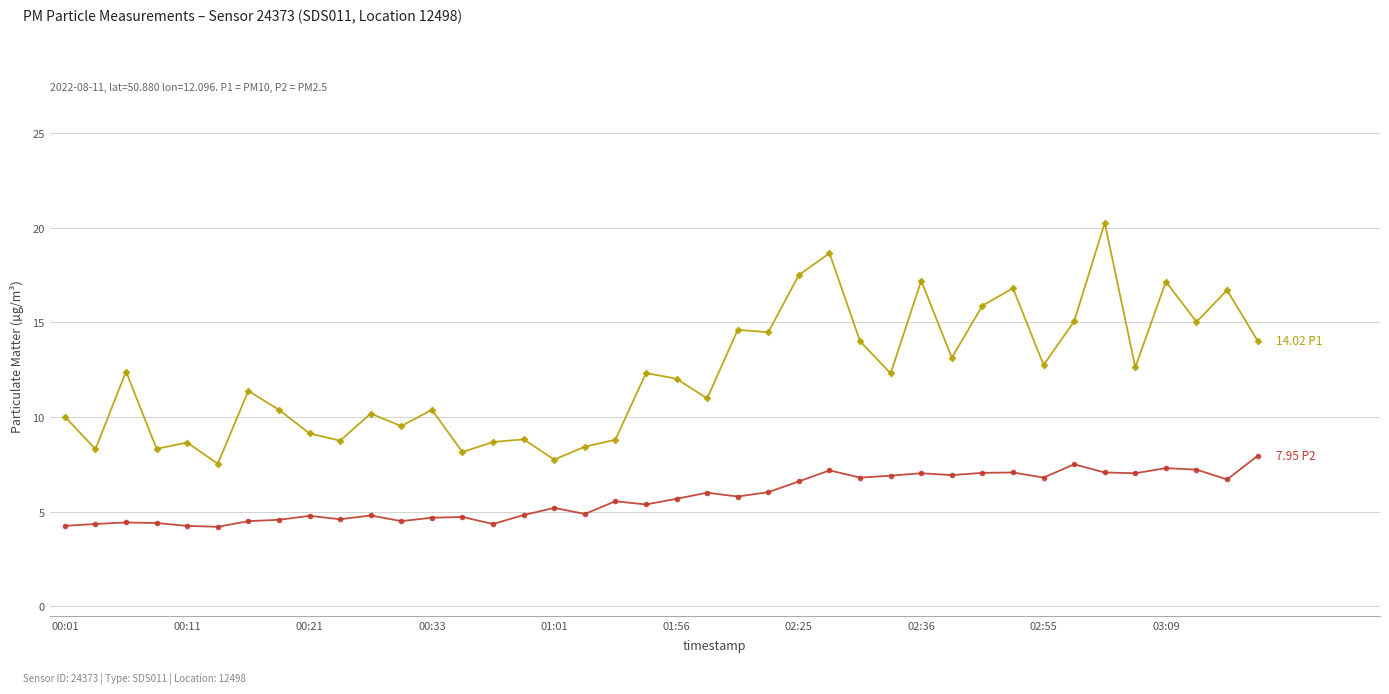

Does the chart have visible grid lines?

Yes